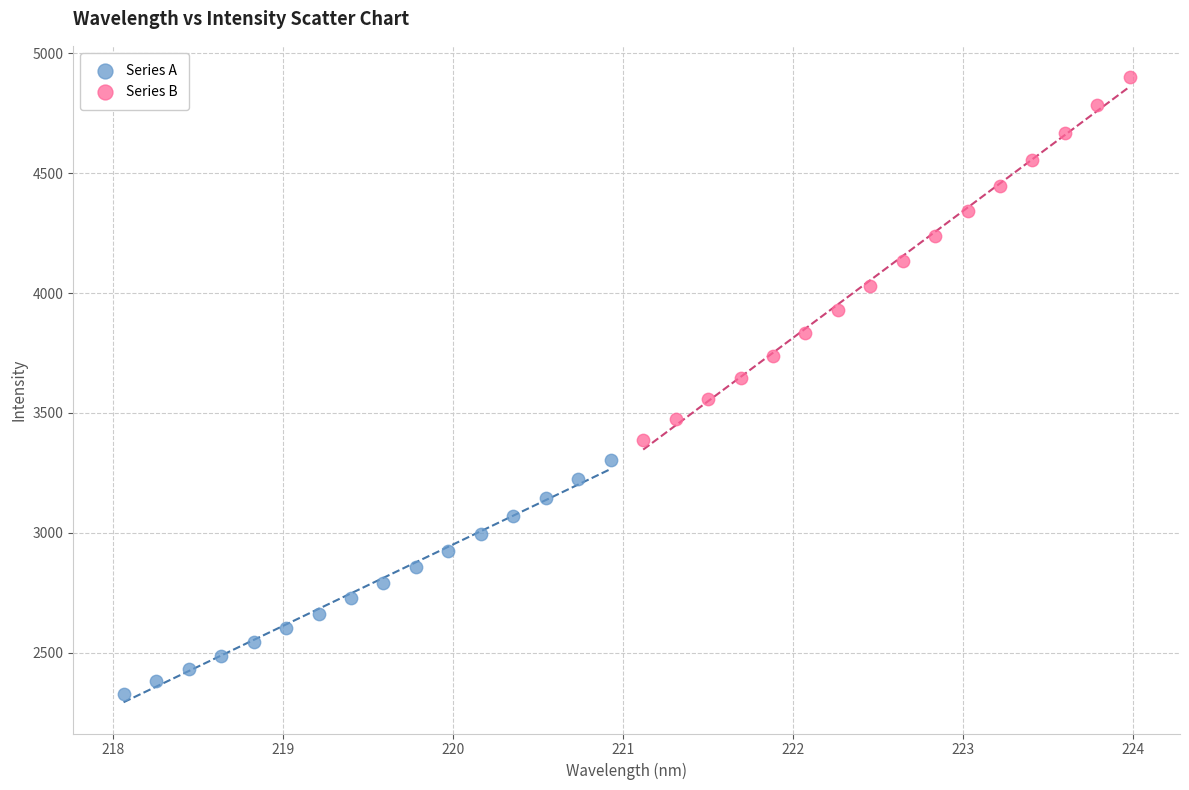

Which series contains the lowest Y value?

Series A